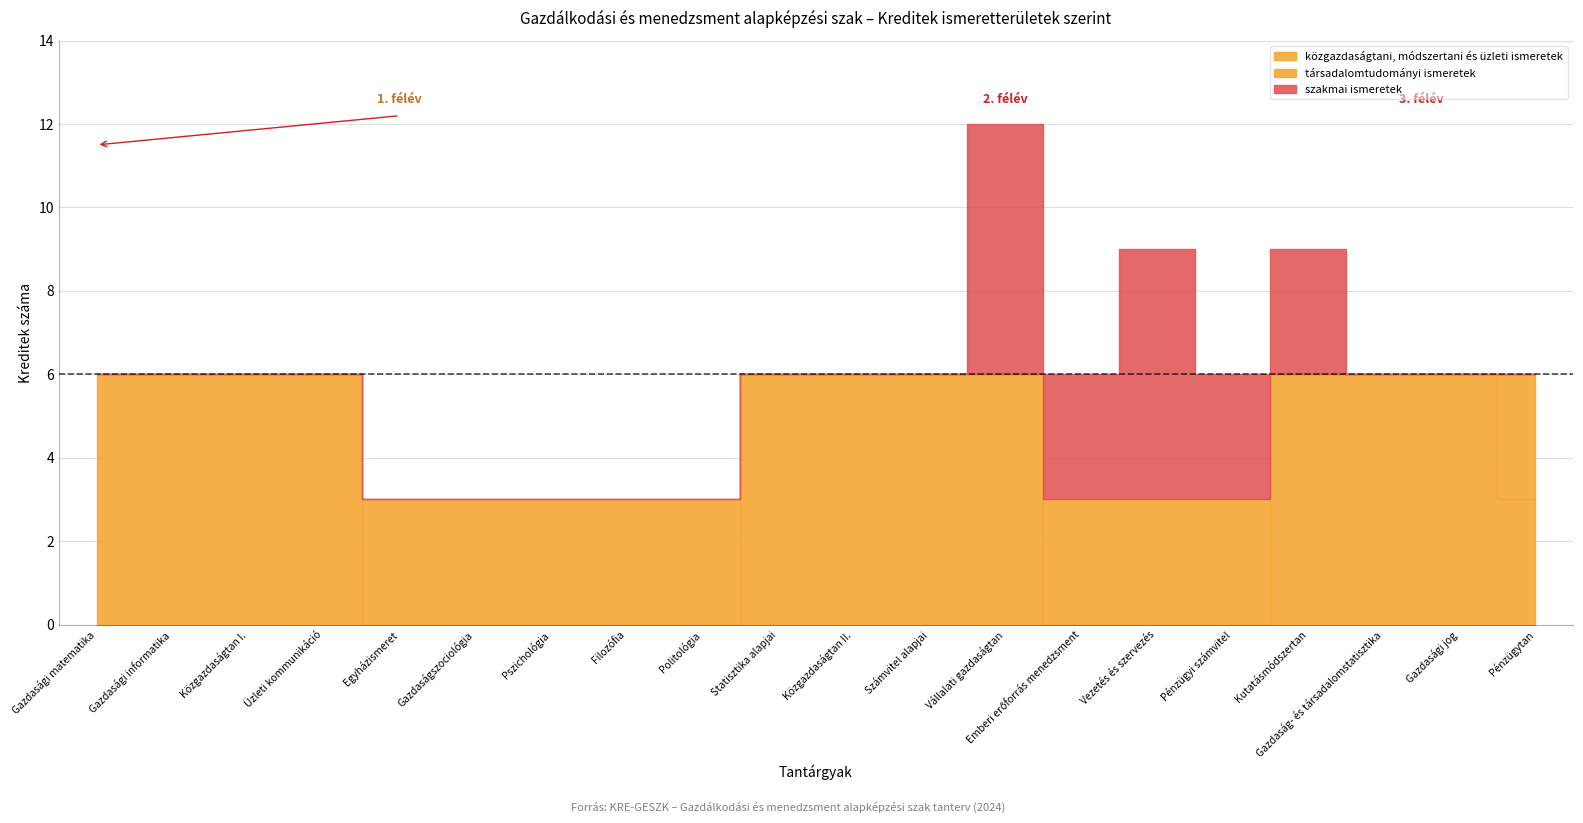

How many társadalomtudományi ismeretek values are between 0 and 3?

20